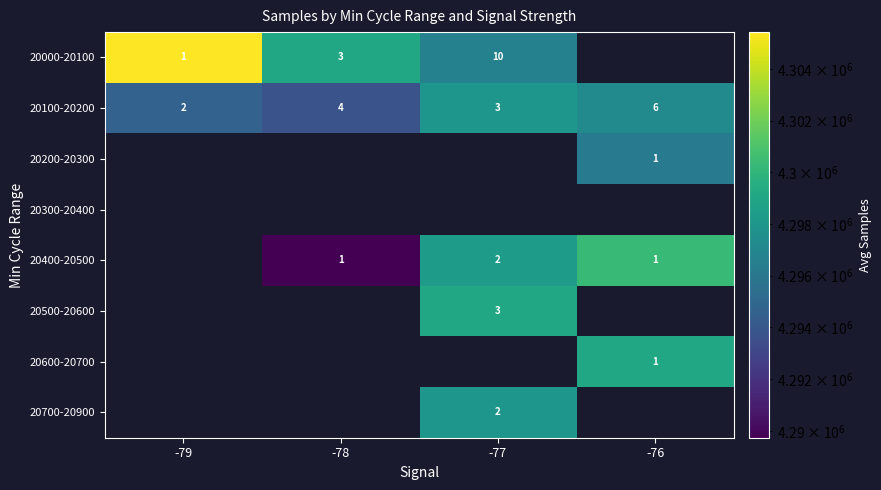

The 20400-20500 series shows 3 at -77. True or false?

False